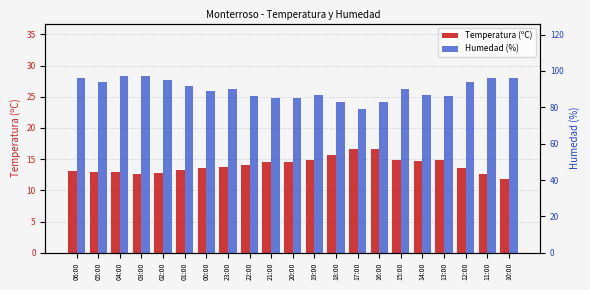

What is the spread (max minus min) of values at 11:00?

83.3